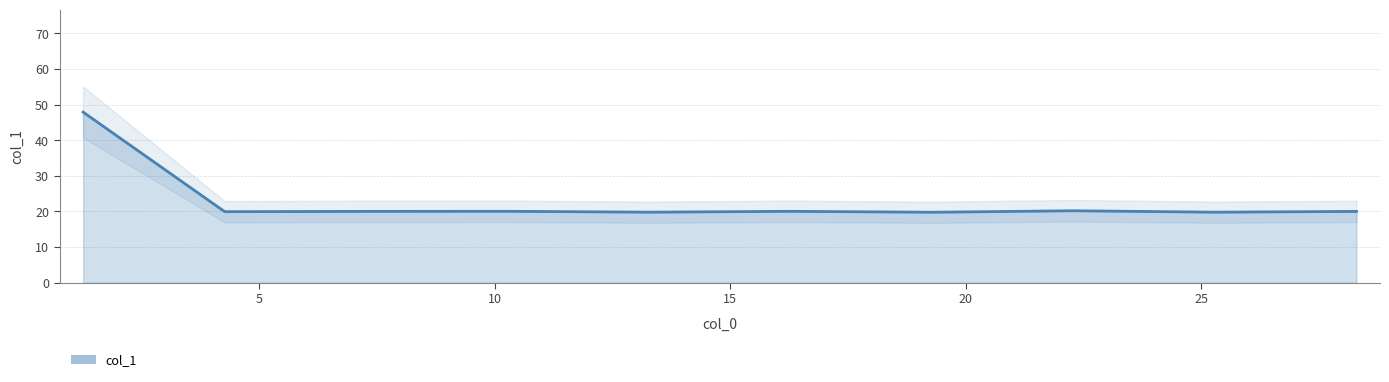

True or false: the data shows 30.4 at 10.

False